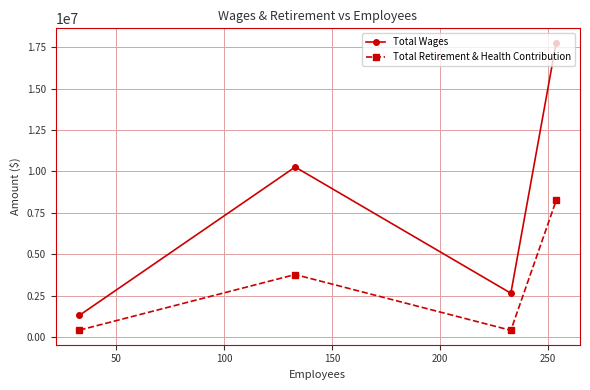

True or false: Total Wages and Total Retirement & Health Contribution cross at least once.

False